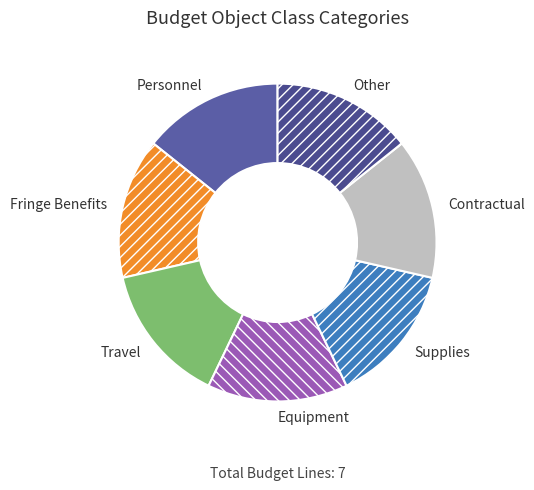

True or false: Supplies accounts for 14% of the total.

True